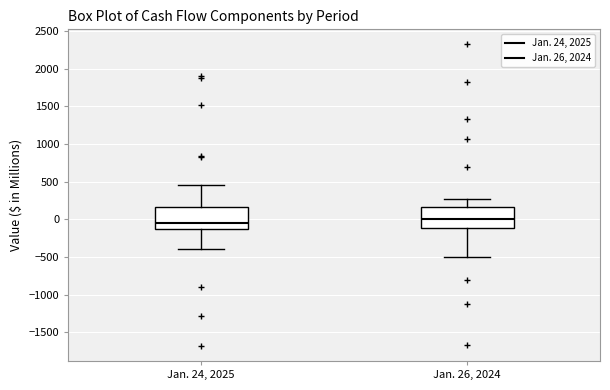

Reading left to right, read every box against the y-axis: the position of its median line, the range the box covers, and the ends of its whiskers. The values are not printed on the chart, so give them approximately, as read against the axis.

Jan. 24, 2025: median -50, box -150 to 150, whiskers -400 to 450
Jan. 26, 2024: median 0, box -100 to 150, whiskers -500 to 250